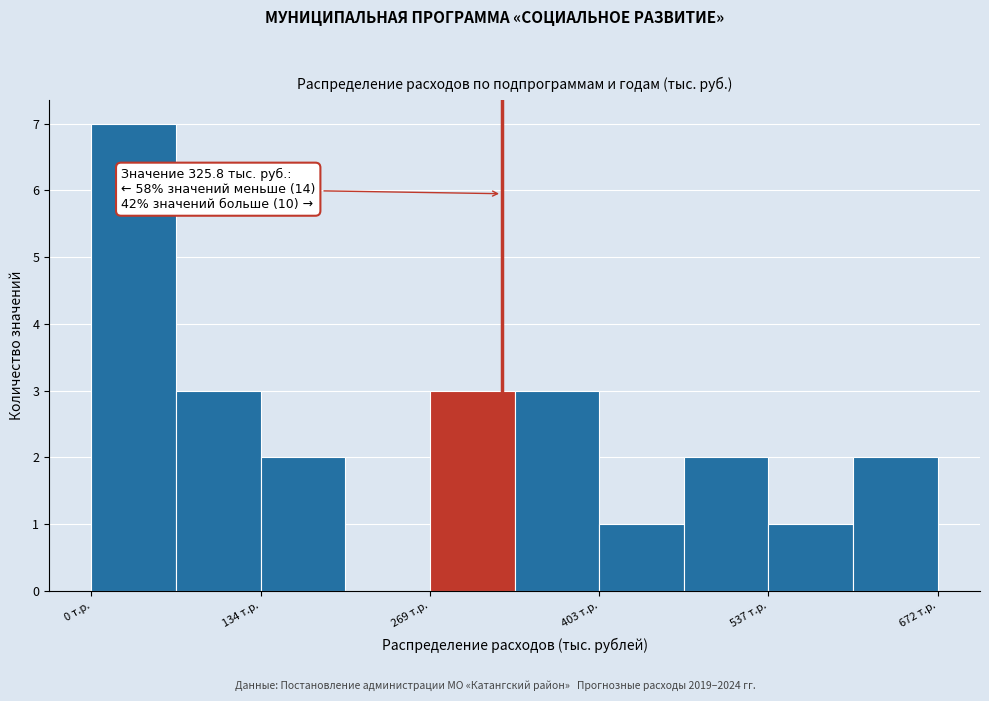

Around what value on the x-axis is the tallest bar? Give the approximate position of its centre, as read against the axis.

40